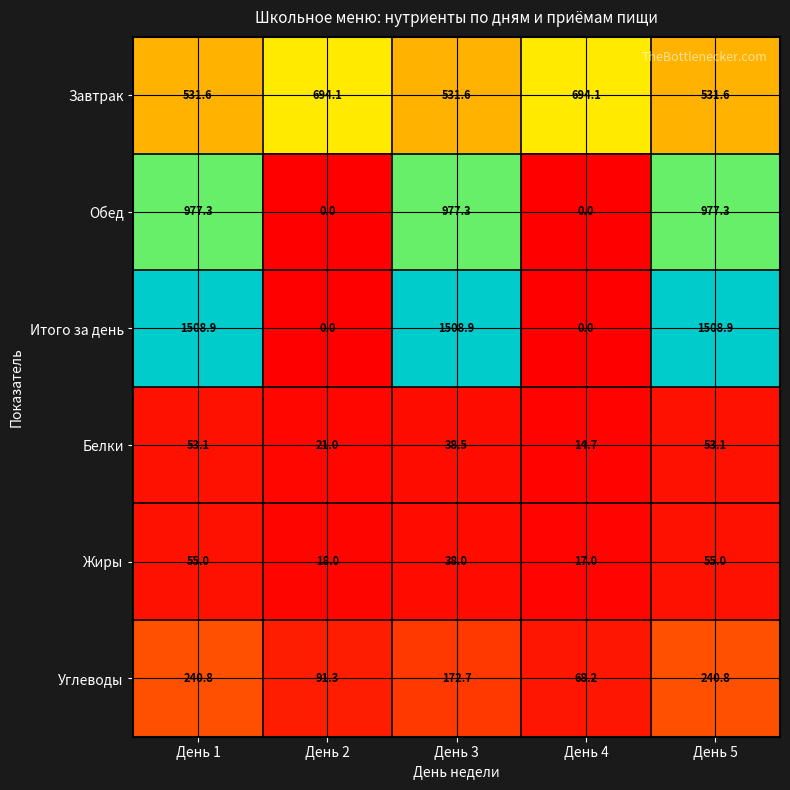

The value of Итого за день at День 2 is 930.9. True or false?

False